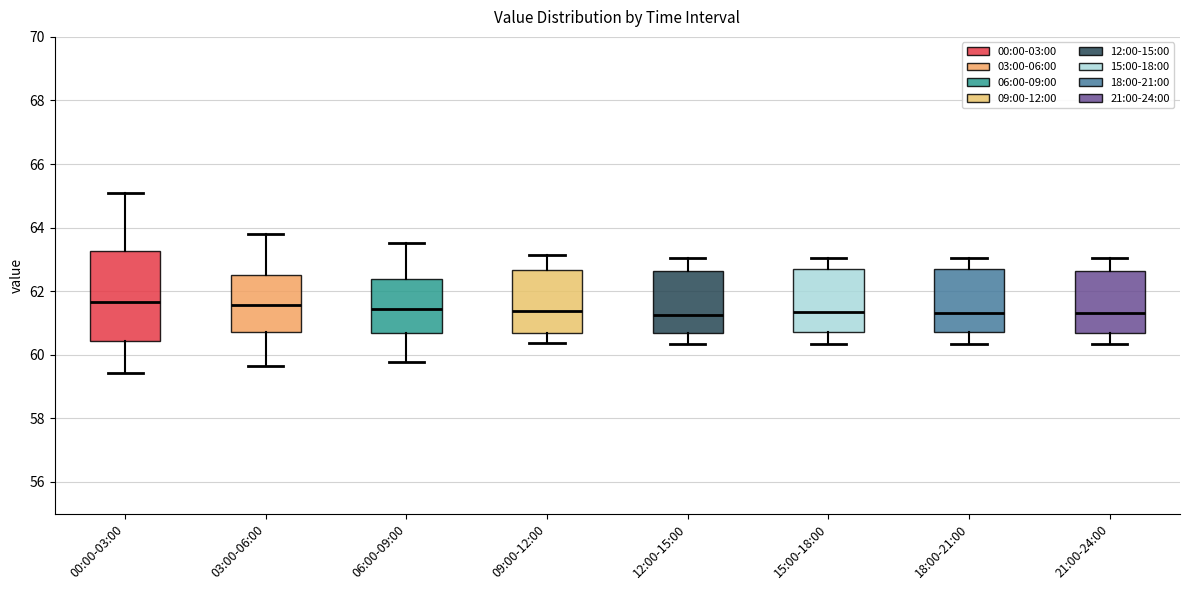

Reading left to right, read every box against the y-axis: the position of its median line, the range the box covers, and the ends of its whiskers. The values are not printed on the chart, so give them approximately, as read against the axis.

00:00-03:00: median 61.6, box 60.4 to 63.2, whiskers 59.4 to 65.0
03:00-06:00: median 61.6, box 60.8 to 62.4, whiskers 59.6 to 63.8
06:00-09:00: median 61.4, box 60.6 to 62.4, whiskers 59.8 to 63.6
09:00-12:00: median 61.4, box 60.6 to 62.6, whiskers 60.4 to 63.2
12:00-15:00: median 61.2, box 60.6 to 62.6, whiskers 60.4 to 63.0
15:00-18:00: median 61.4, box 60.8 to 62.6, whiskers 60.4 to 63.0
18:00-21:00: median 61.4, box 60.8 to 62.6, whiskers 60.4 to 63.0
21:00-24:00: median 61.4, box 60.6 to 62.6, whiskers 60.4 to 63.0